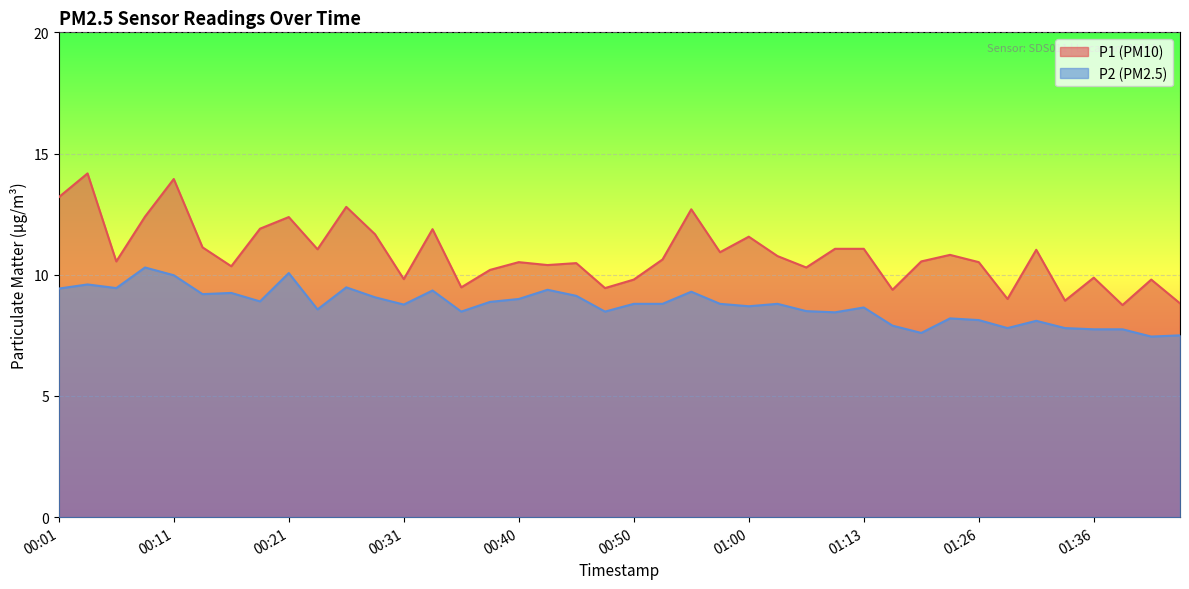

At which category does P1 reach its first local valley?

00:06